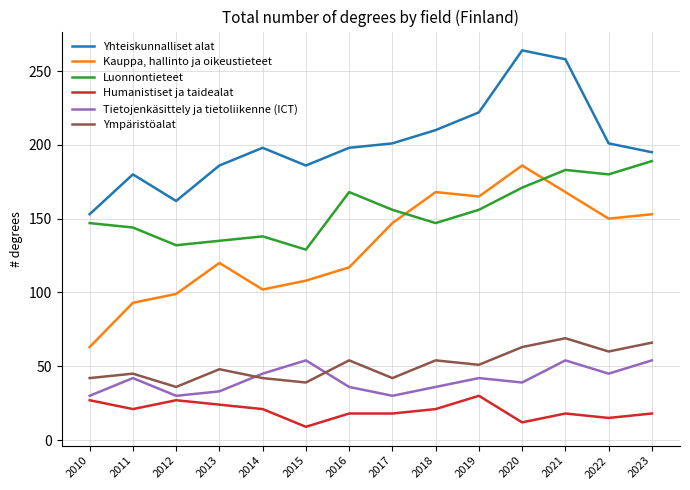

Reading left to right, list all the values displayed in this chart.

Yhteiskunnalliset alat: 2010=153	2011=180	2012=162	2013=186	2014=198	2015=186	2016=198	2017=201	2018=210	2019=222	2020=264	2021=258	2022=201	2023=195
Kauppa, hallinto ja oikeustieteet: 2010=63	2011=93	2012=99	2013=120	2014=102	2015=108	2016=117	2017=147	2018=168	2019=165	2020=186	2021=168	2022=150	2023=153
Luonnontieteet: 2010=147	2011=144	2012=132	2013=135	2014=138	2015=129	2016=168	2017=156	2018=147	2019=156	2020=171	2021=183	2022=180	2023=189
Humanistiset ja taidealat: 2010=27	2011=21	2012=27	2013=24	2014=21	2015=9	2016=18	2017=18	2018=21	2019=30	2020=12	2021=18	2022=15	2023=18
Tietojenkäsittely ja tietoliikenne (ICT): 2010=30	2011=42	2012=30	2013=33	2014=45	2015=54	2016=36	2017=30	2018=36	2019=42	2020=39	2021=54	2022=45	2023=54
Ympäristöalat: 2010=42	2011=45	2012=36	2013=48	2014=42	2015=39	2016=54	2017=42	2018=54	2019=51	2020=63	2021=69	2022=60	2023=66